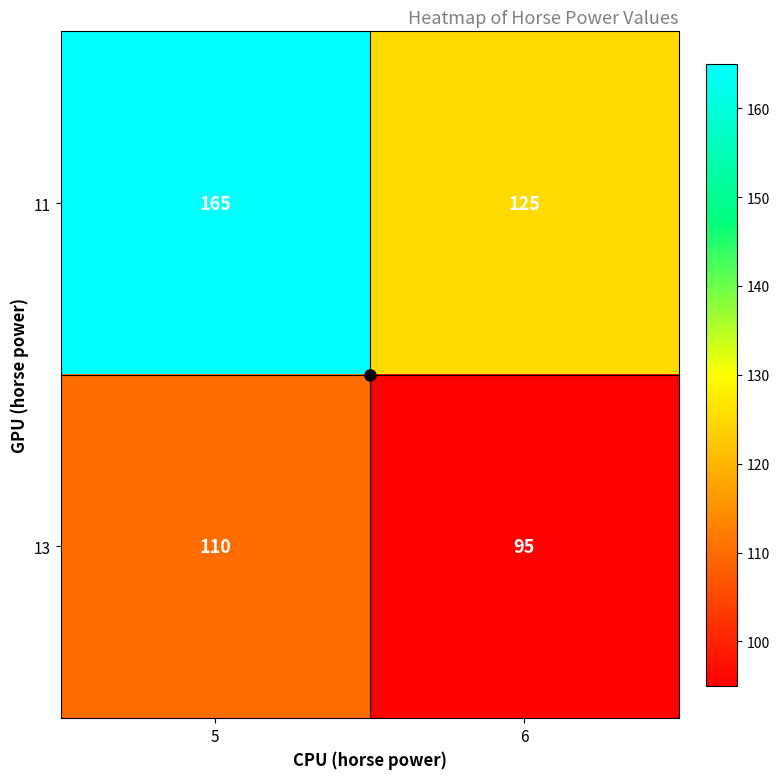

The 13 series shows 110 at 5. True or false?

True